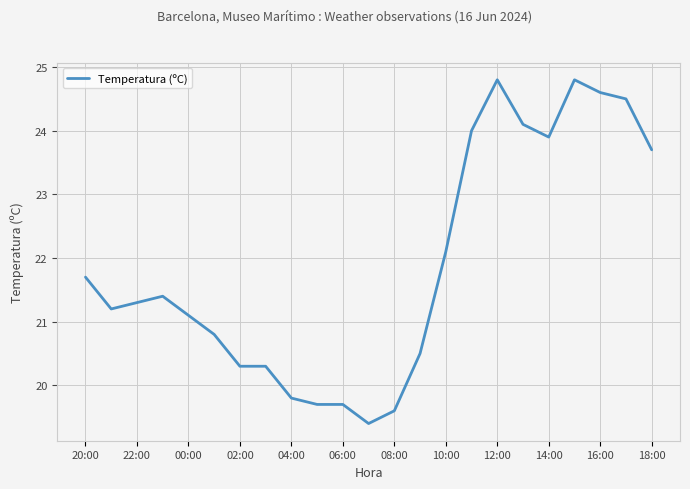

Count the number of categories in the chart.

23